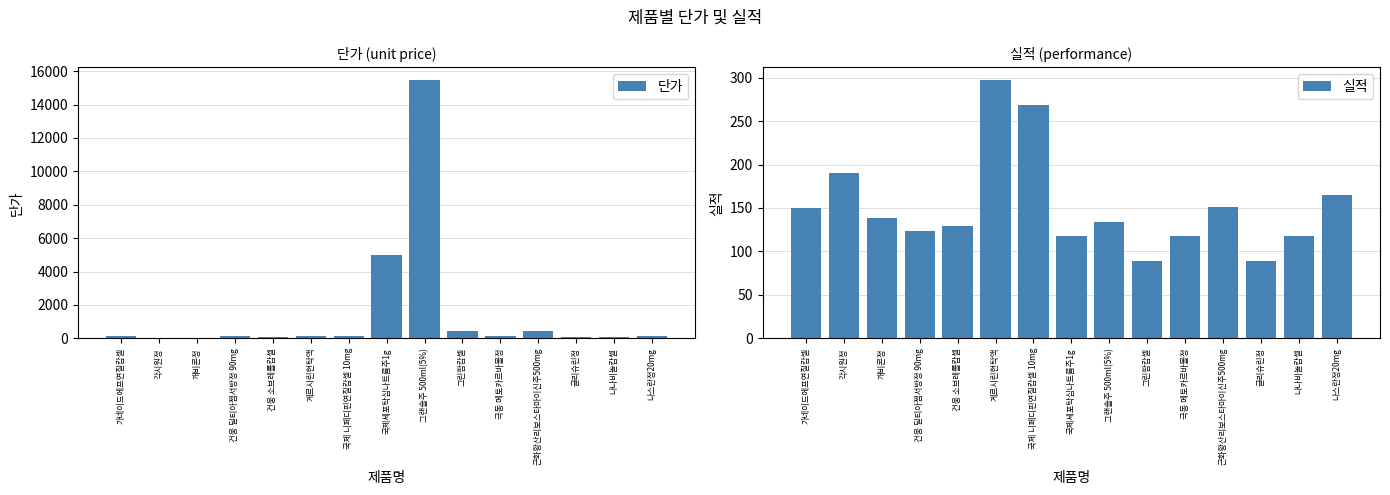

How many bars are there in total?

30